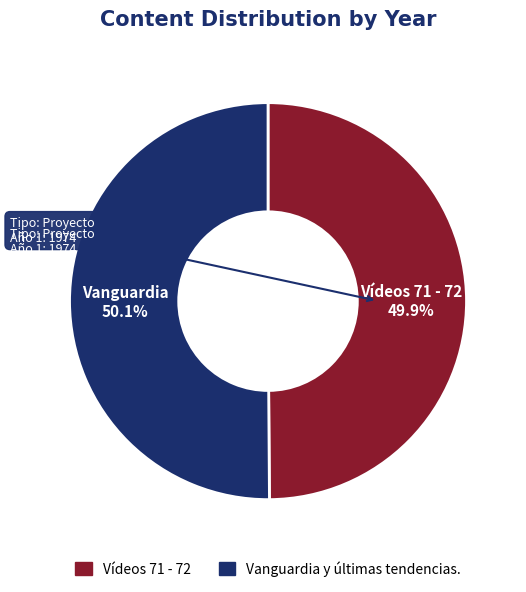

Is there any slice that represents more than half of the pie?

Yes